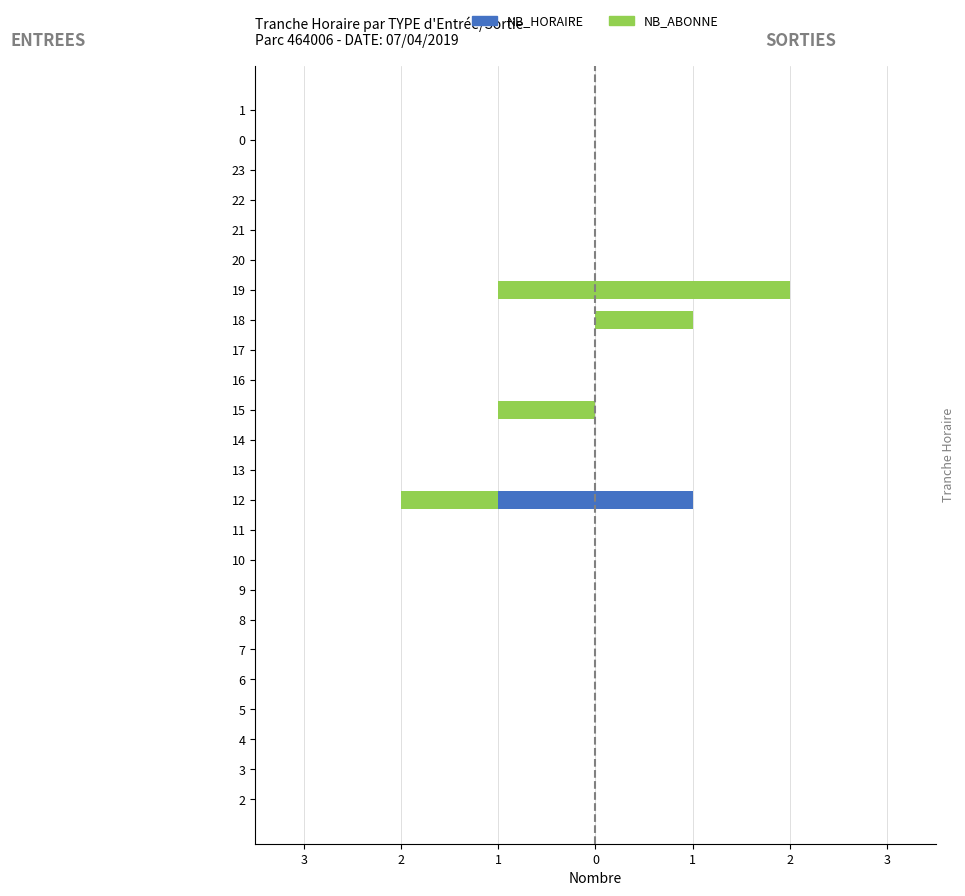

Reading right to left, transcribe all the data shown in this chart.

NB_HORAIRE (ENTREES): 0	0	0	0	0	0	0	0	0	0	0	0	0	-1	0	0	0	0	0	0	0	0	0	0
NB_ABONNE (ENTREES): 0	0	0	0	0	0	-1	0	0	0	-1	0	0	-1	0	0	0	0	0	0	0	0	0	0
NB_HORAIRE (SORTIES): 0	0	0	0	0	0	0	0	0	0	0	0	0	1	0	0	0	0	0	0	0	0	0	0
NB_ABONNE (SORTIES): 0	0	0	0	0	0	2	1	0	0	0	0	0	0	0	0	0	0	0	0	0	0	0	0